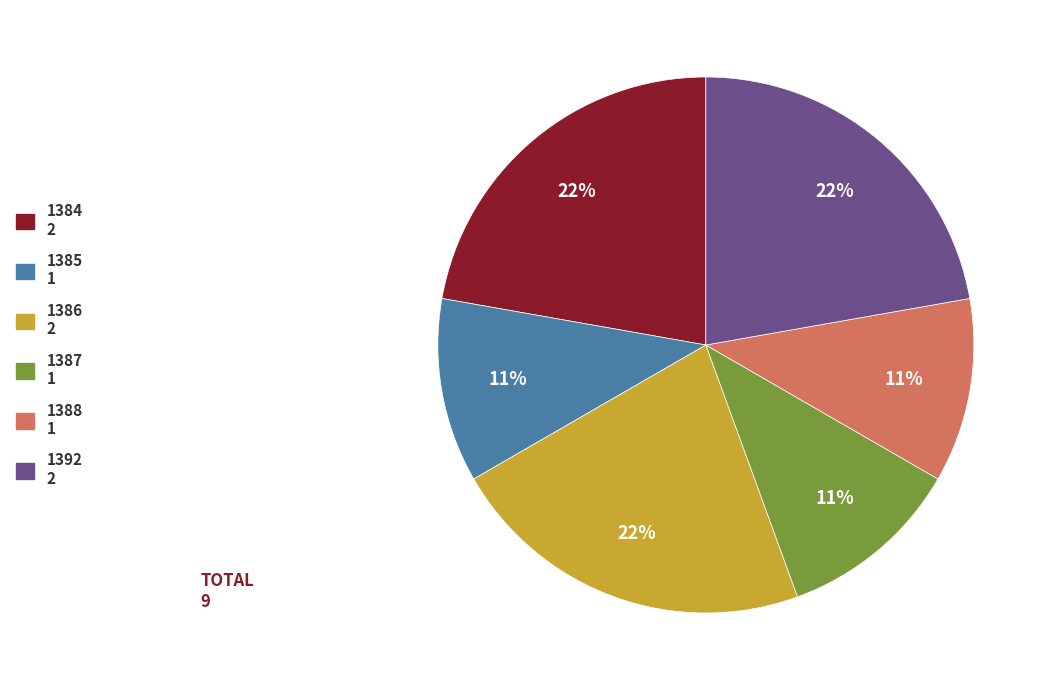

True or false: 1384 accounts for 22% of the total.

True